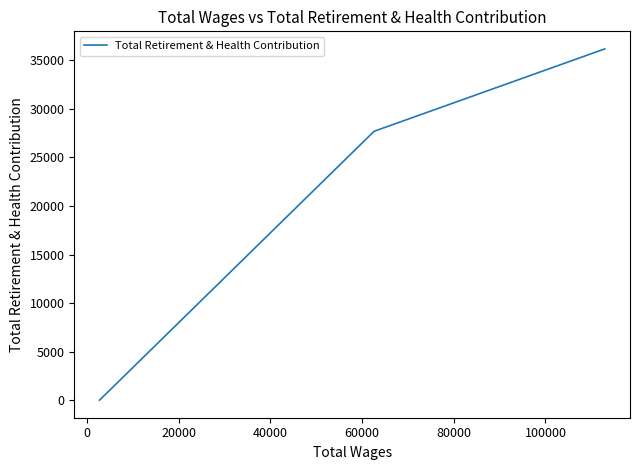

What is the difference between the maximum and minimum values?

36178